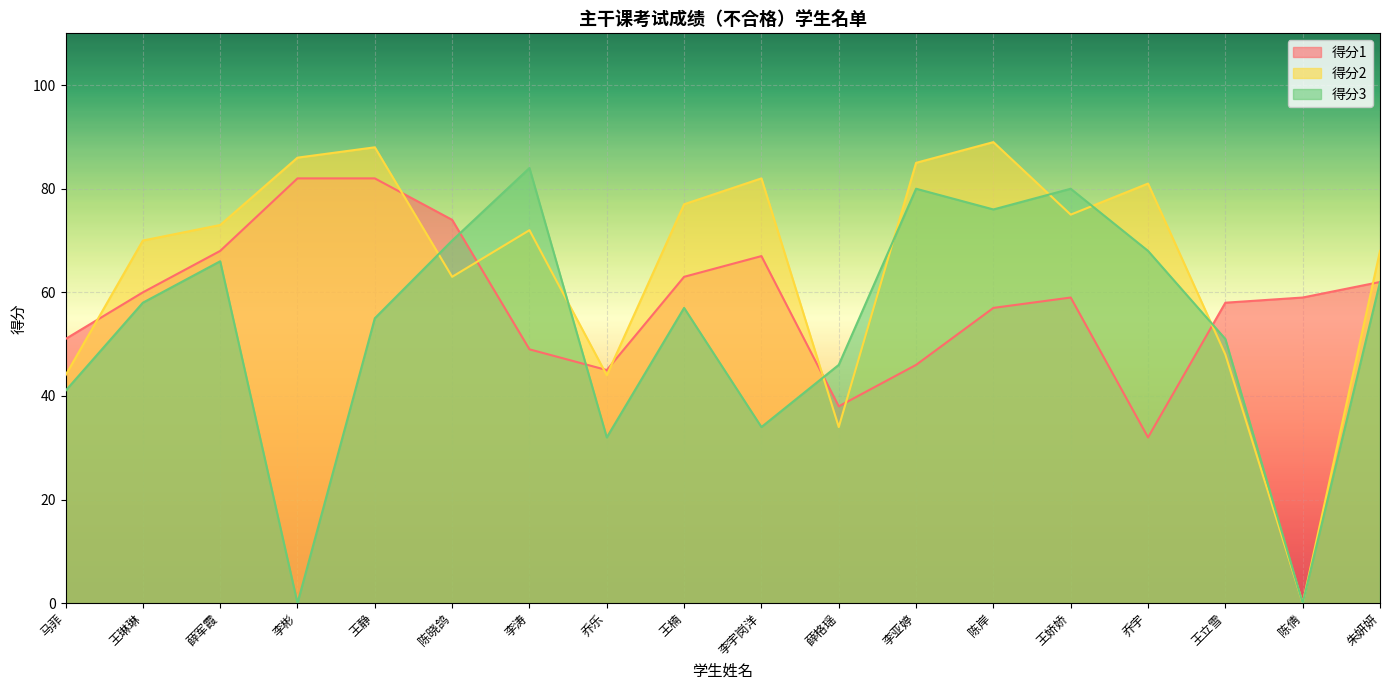

What is the label of the 12th point from the left?

李亚婷